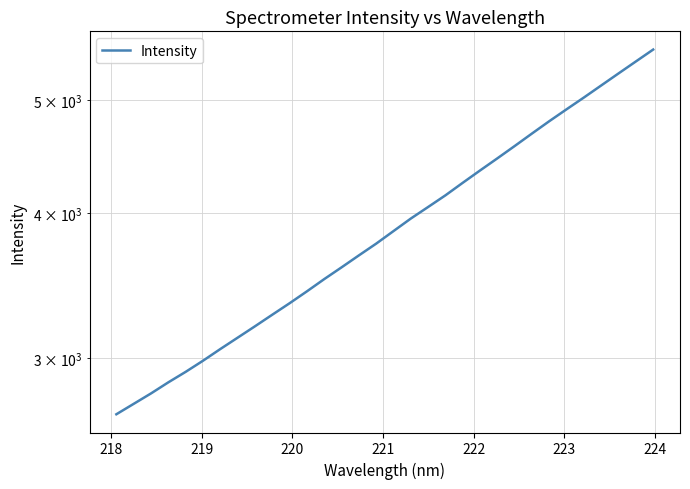

What is the difference between the second highest and second lowest values?

2661.5